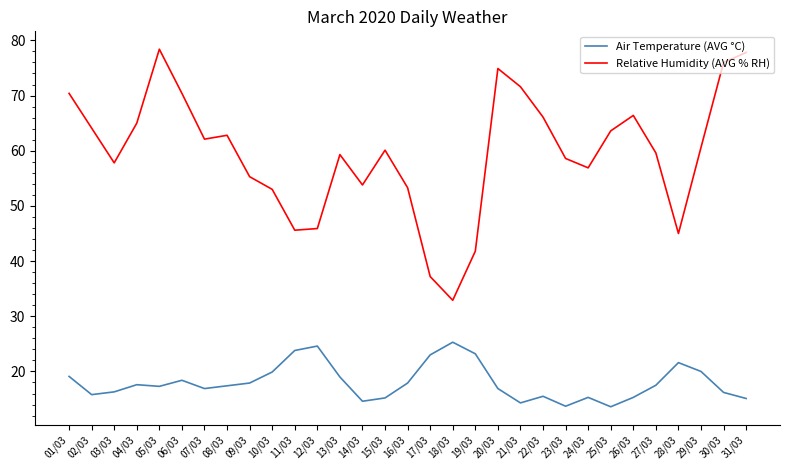

What is the maximum value shown in the chart?

78.4